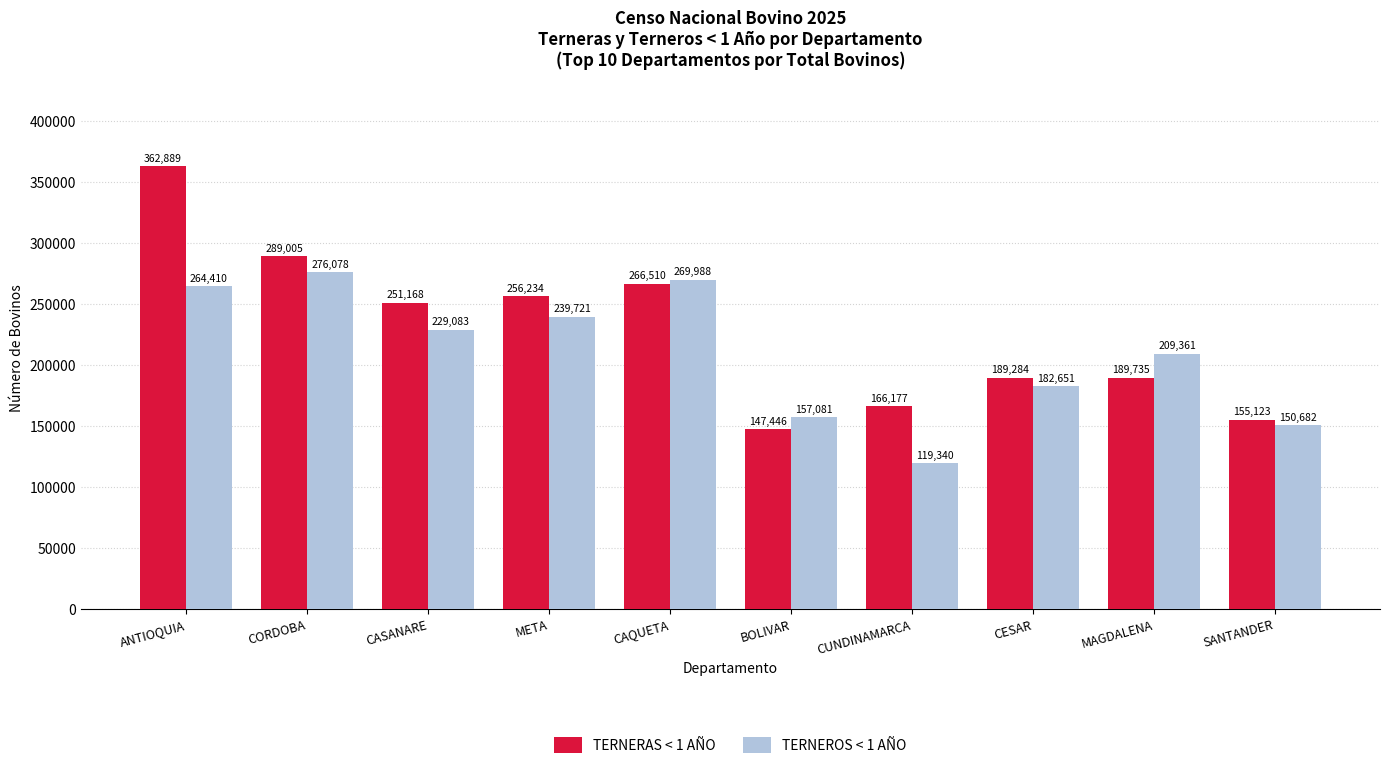

Which category has the highest value in the TERNEROS < 1 AÑO series?

CORDOBA